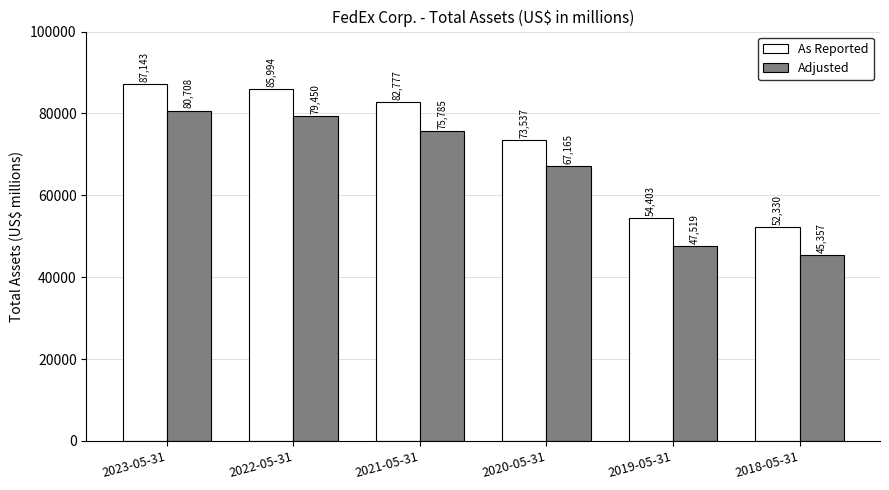

How many data points in Adjusted are less than 75785?

3